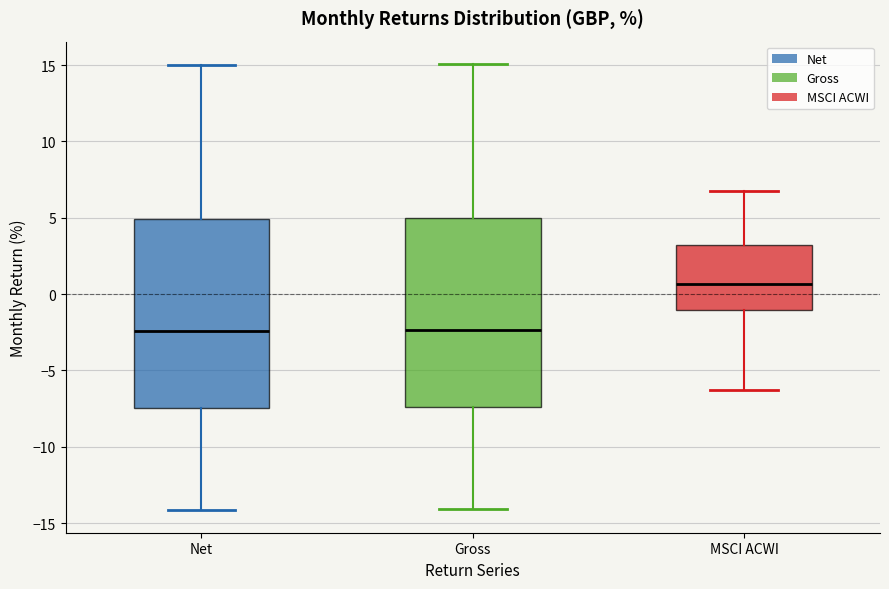

Reading left to right, transcribe this box plot: for each box, give where its median line is, the range the box spans, and where its two whiskers end, as read against the y-axis. The values are not printed on the chart, so give them approximately, as read against the axis.

Net: median -2.5, box -7.5 to 5.0, whiskers -14.0 to 15.0
Gross: median -2.5, box -7.5 to 5.0, whiskers -14.0 to 15.0
MSCI ACWI: median 0.5, box -1.0 to 3.0, whiskers -6.5 to 7.0